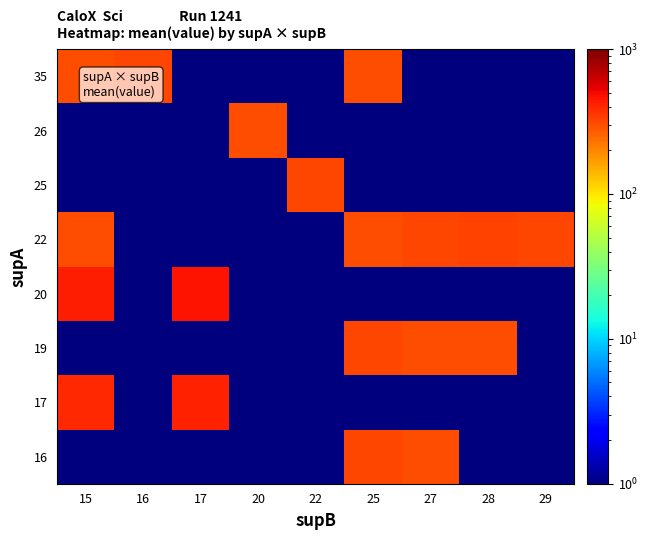

Reading right to left, what are all the values shown in this chart?

16: 29=0.5	28=0.5	27=302.3	25=317.1	22=0.5	20=0.5	17=0.5	16=0.5	15=0.5
17: 29=0.5	28=0.5	27=0.5	25=0.5	22=0.5	20=0.5	17=411.8	16=0.5	15=395.8
19: 29=0.5	28=305.0	27=304.3	25=318.2	22=0.5	20=0.5	17=0.5	16=0.5	15=0.5
20: 29=0.5	28=0.5	27=0.5	25=0.5	22=0.5	20=0.5	17=459.5	16=0.5	15=428.6
22: 29=313.7	28=326.7	27=314.3	25=305.0	22=0.5	20=0.5	17=0.5	16=0.5	15=297.3
25: 29=0.5	28=0.5	27=0.5	25=0.5	22=319.1	20=0.5	17=0.5	16=0.5	15=0.5
26: 29=0.5	28=0.5	27=0.5	25=0.5	22=0.5	20=304.3	17=0.5	16=0.5	15=0.5
35: 29=0.5	28=0.5	27=0.5	25=300.0	22=0.5	20=0.5	17=0.5	16=313.7	15=300.0